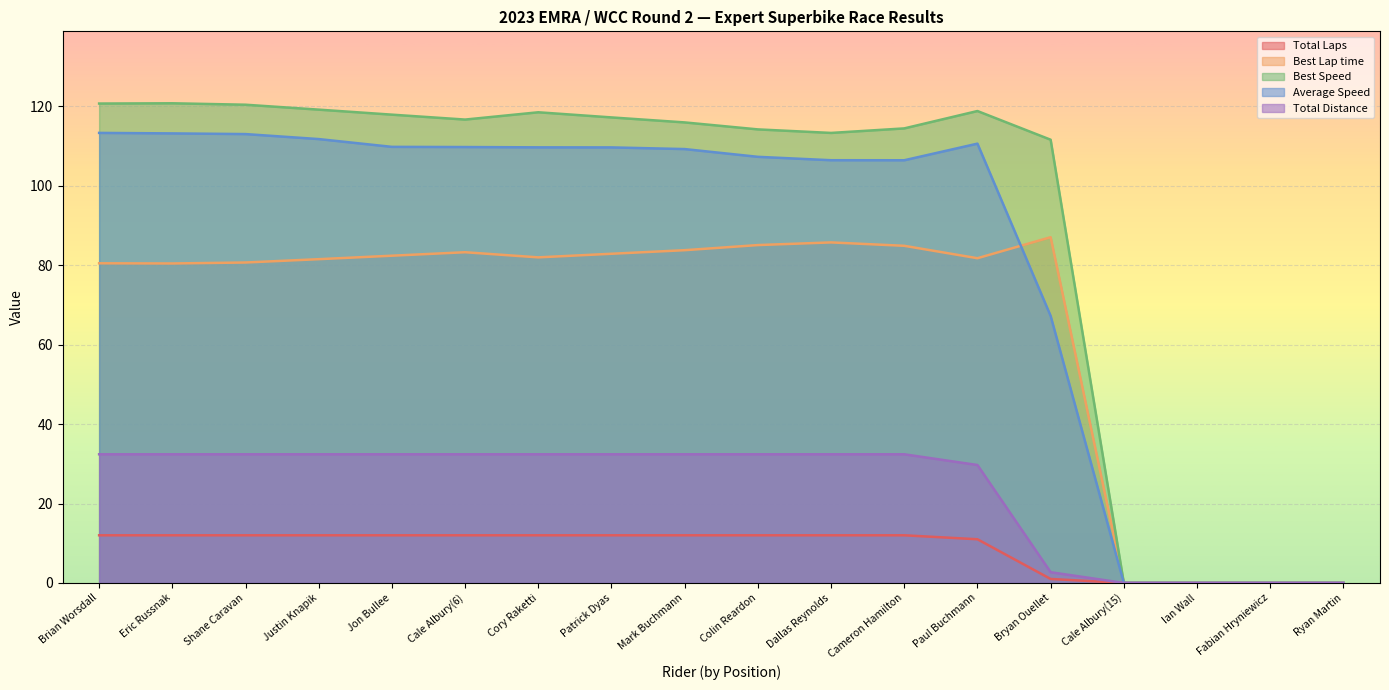

Between Ian Wall and Fabian Hryniewicz, which is larger?

Ian Wall